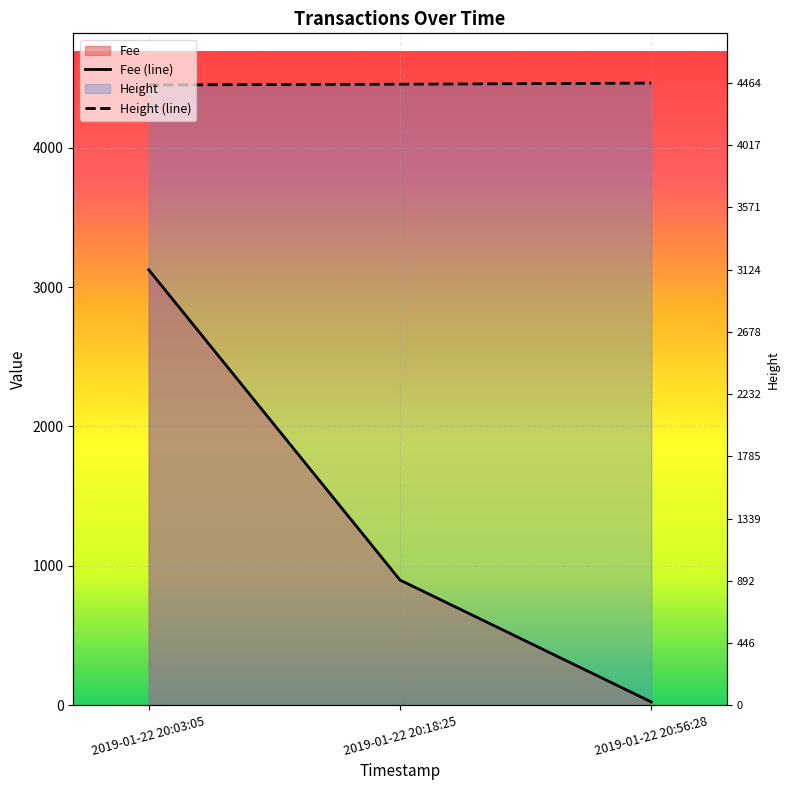

What is the maximum value shown in the chart?

4464.0